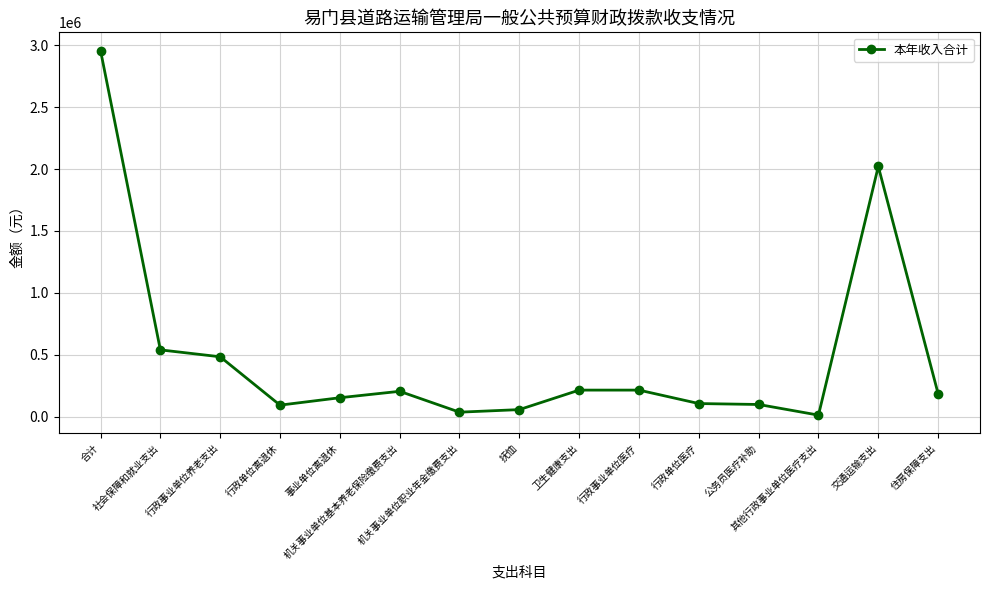

The chart shows a value of 4052482.1 at 合计. True or false?

False